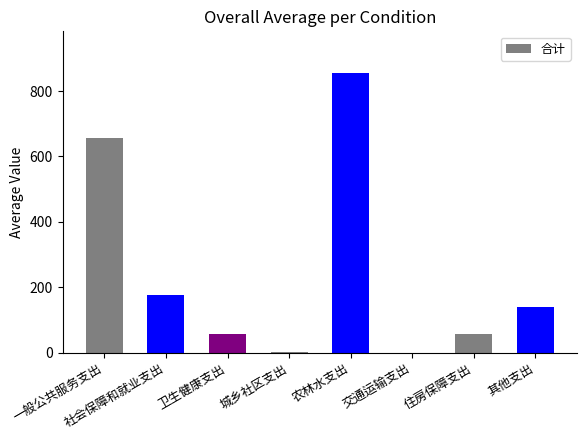

Which has a higher value, 城乡社区支出 or 其他支出?

其他支出